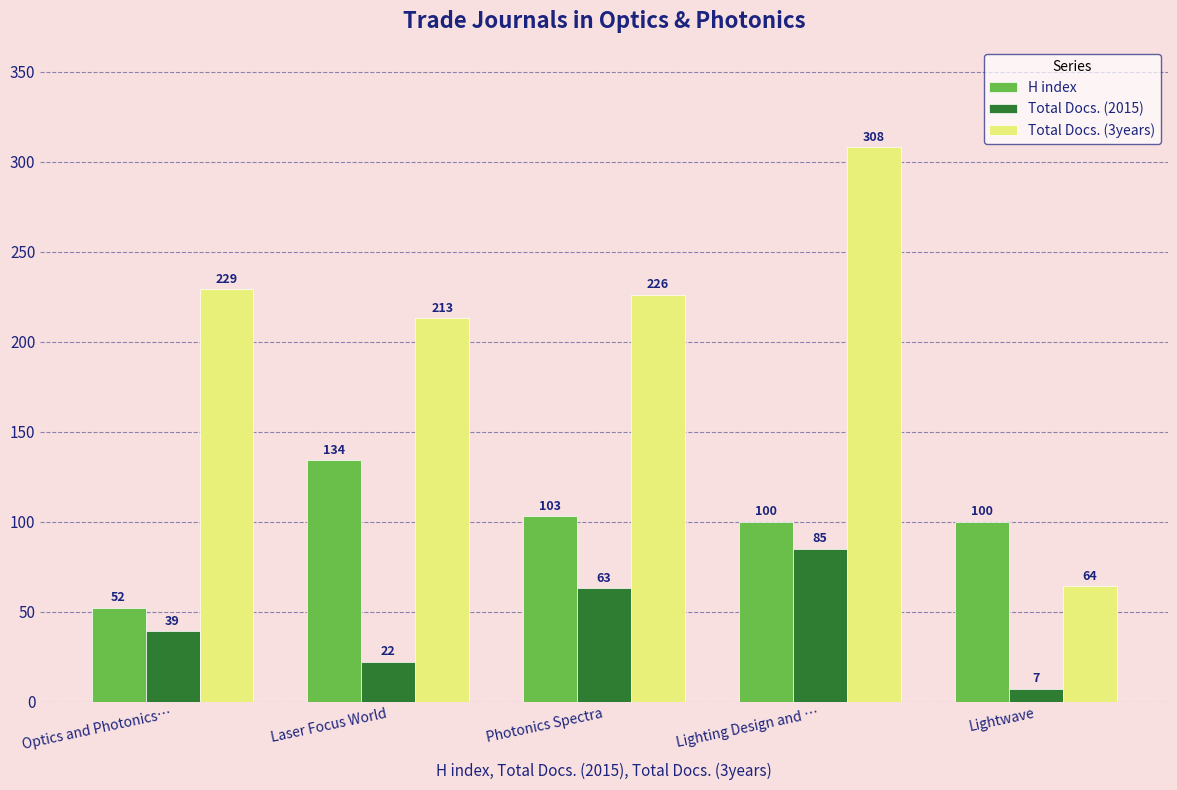

What is the difference between the highest and lowest values at Lighting Design and …?

223